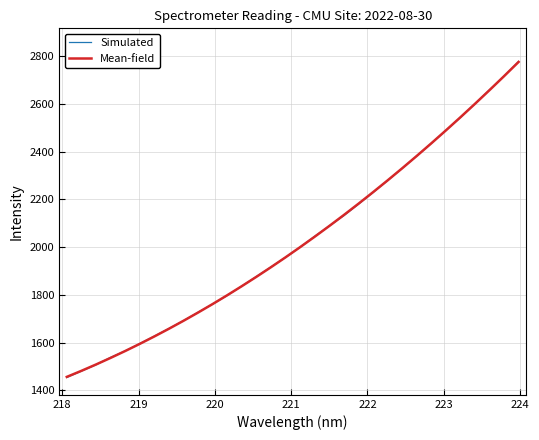

What is the minimum value for Mean-field?

1456.5